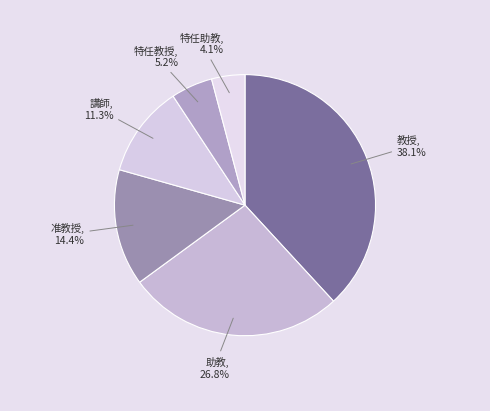

Does any single category account for the majority?

No